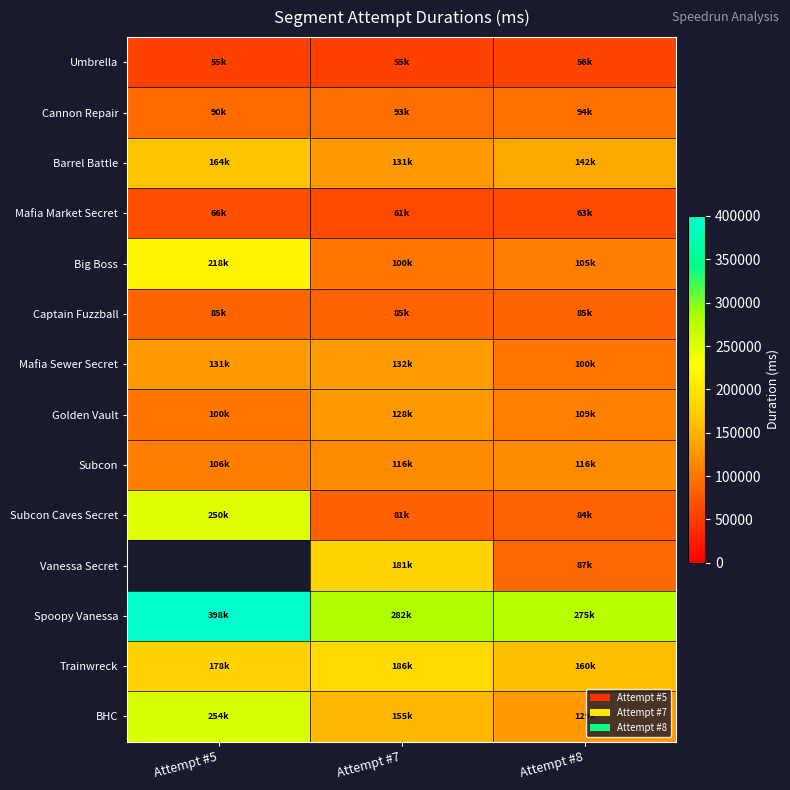

At how many categories does at least one series exceed 287320?

1